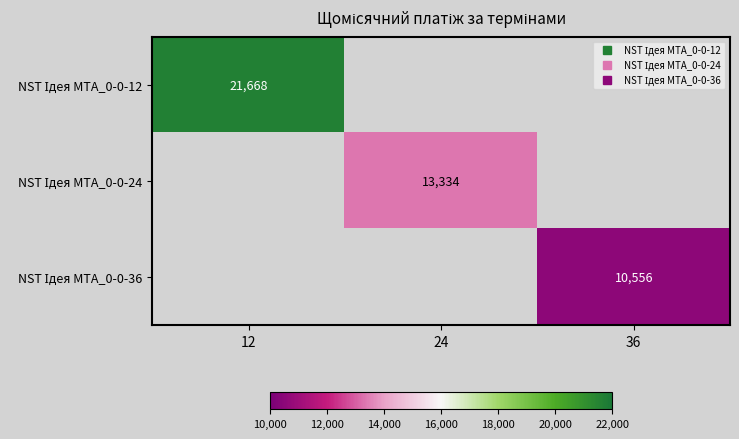

True or false: NST Ідея MTA_0-0-12 has a value of 5988.9 at 12.

False